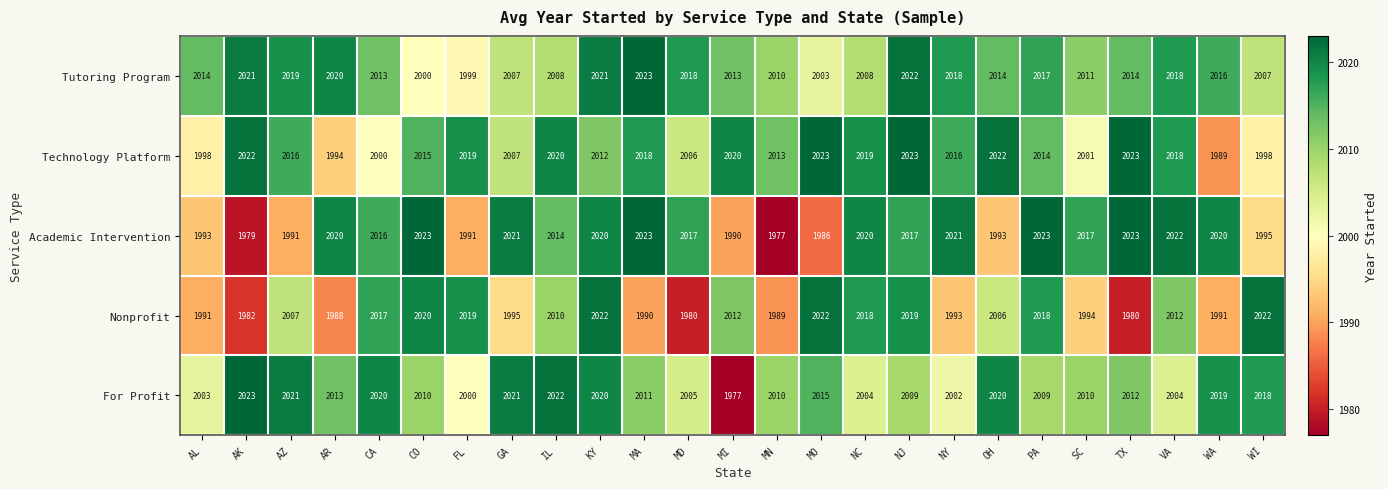

What is the spread (max minus min) of values at AK?

44